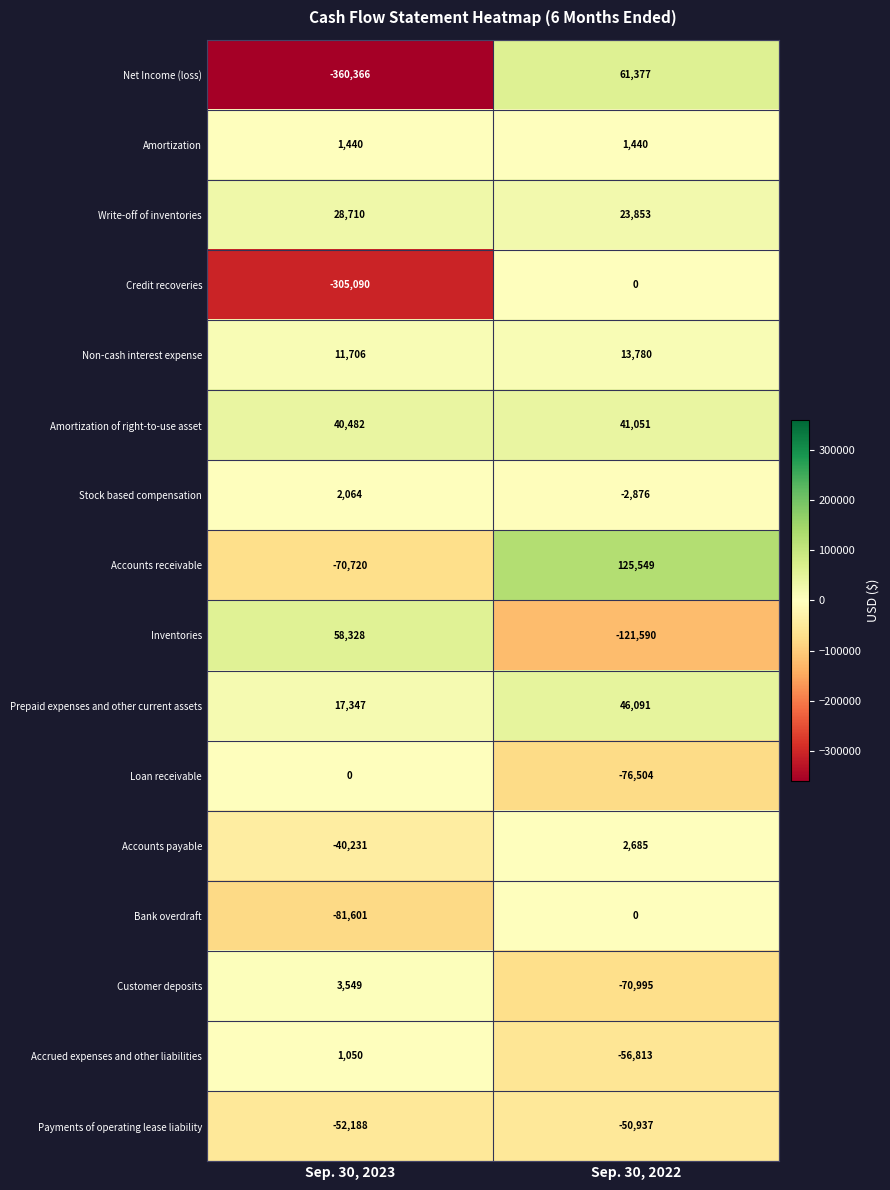

What is the greatest value displayed?

125549